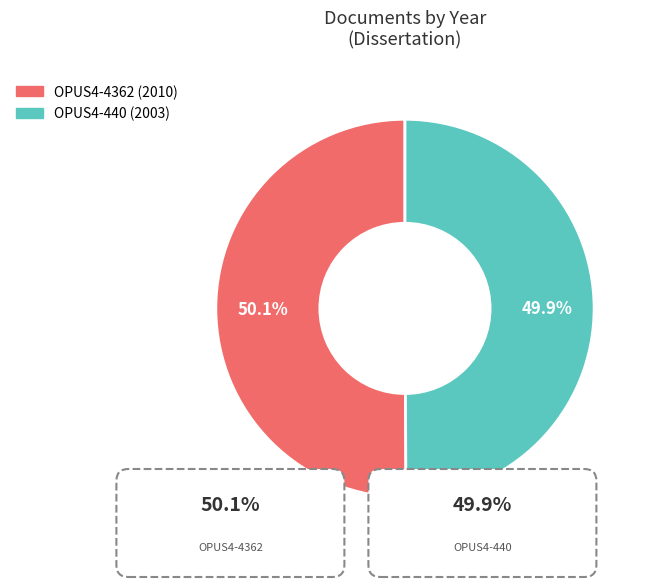

How many segments does this pie chart have?

2